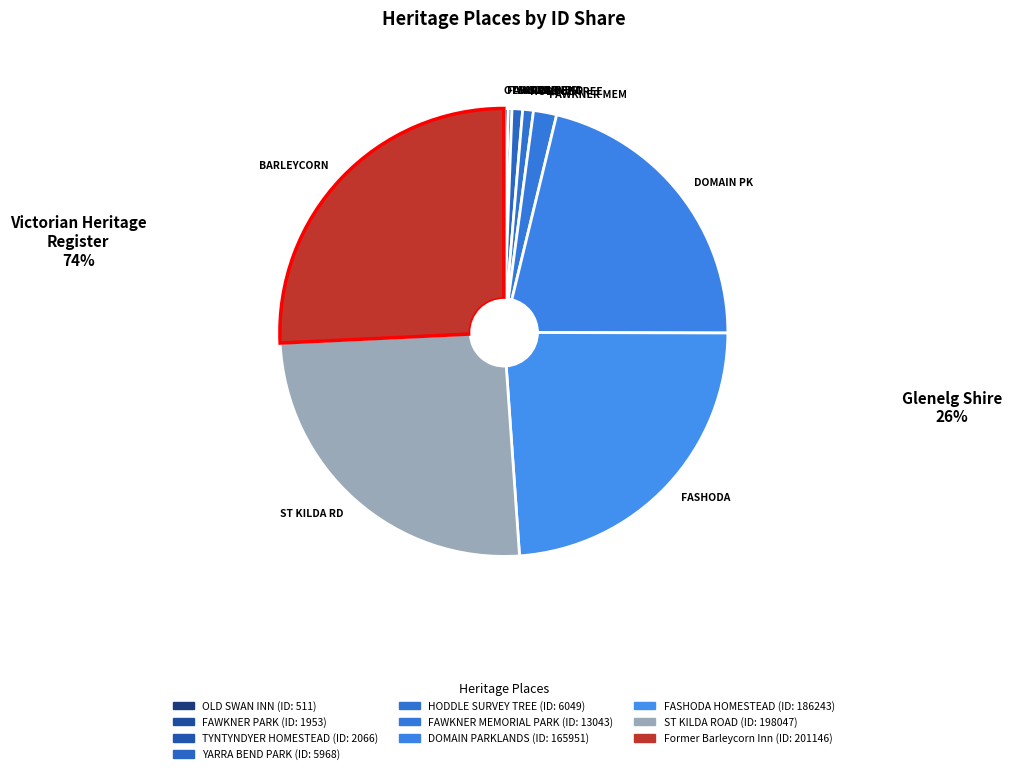

Does FAWKNER MEMORIAL PARK represent more than half of the total?

No